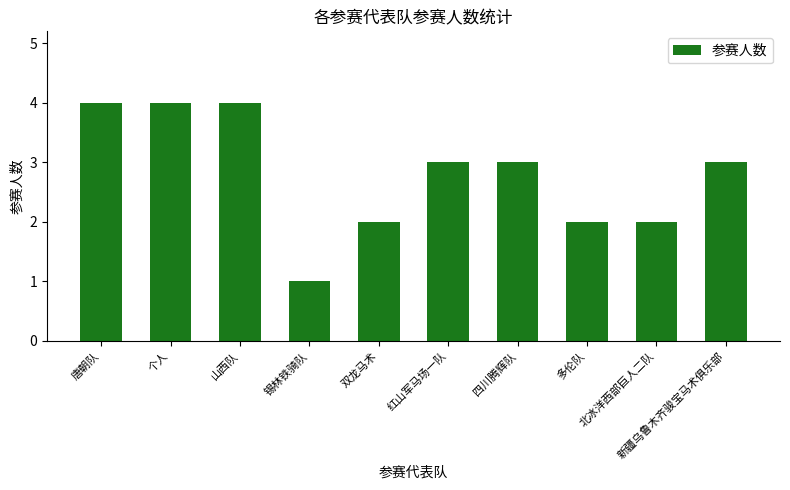

Is it true that the value at 红山军马场一队 is 3?

True